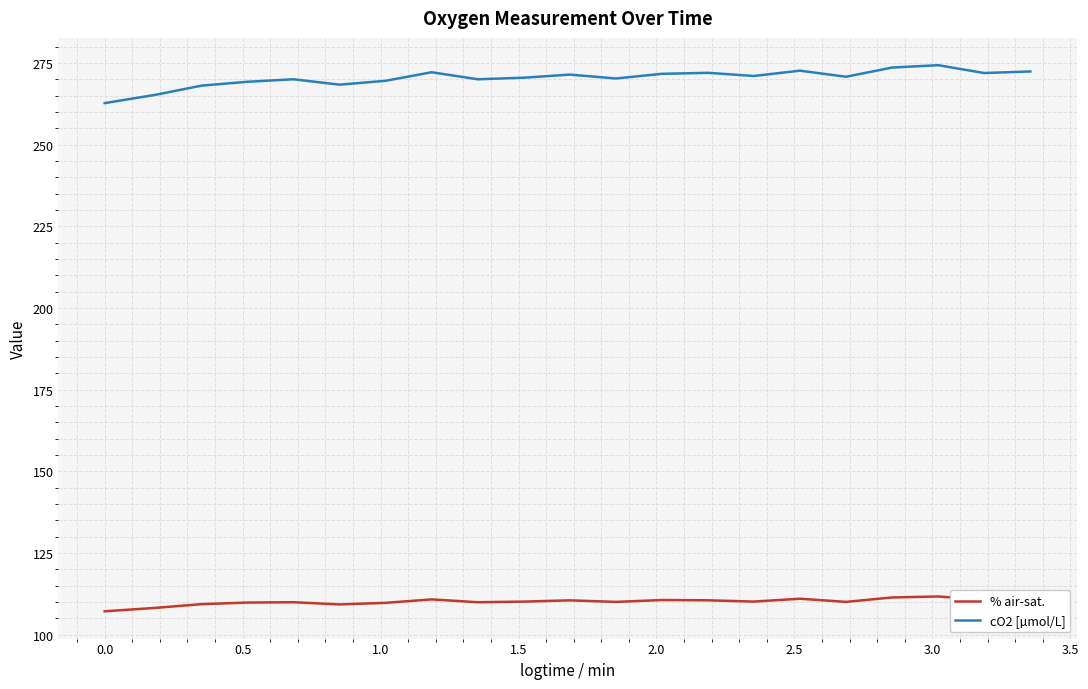

True or false: cO2 [µmol/L] and % air-sat. cross at least once.

False